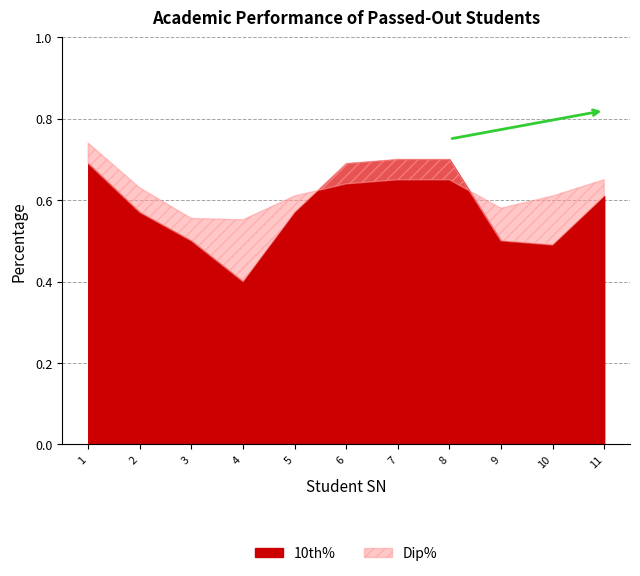

True or false: Dip% has a value of 1.0 at 2.

False